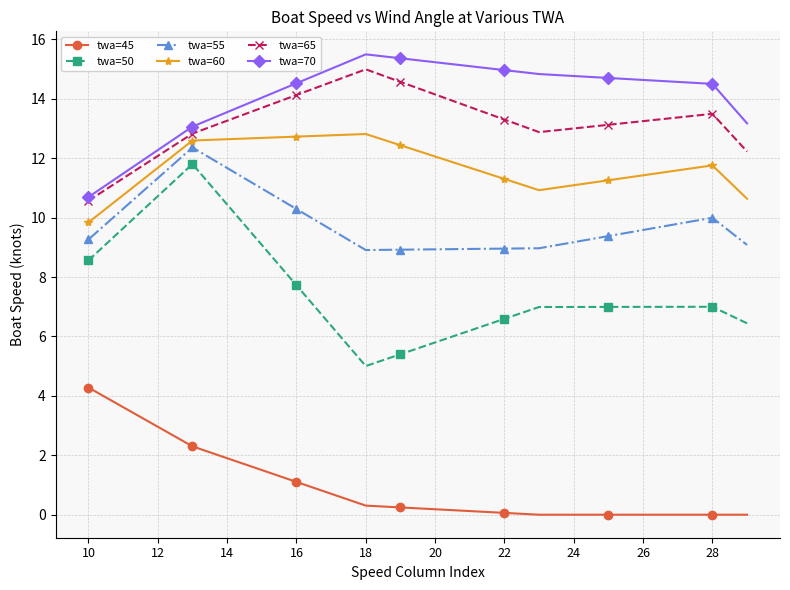

What is the value of the twa=45 point at the 9th from the left?

0.3